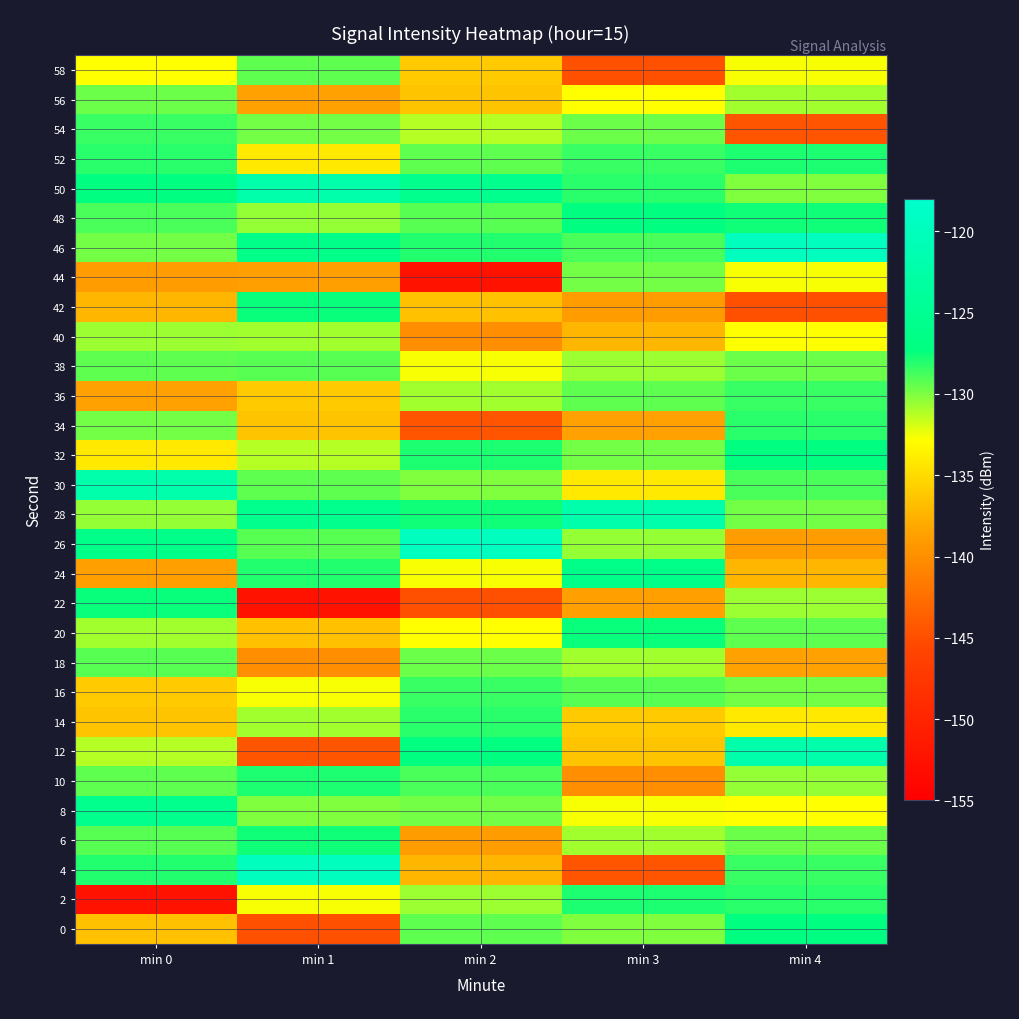

What is the smallest value displayed?

-152.3